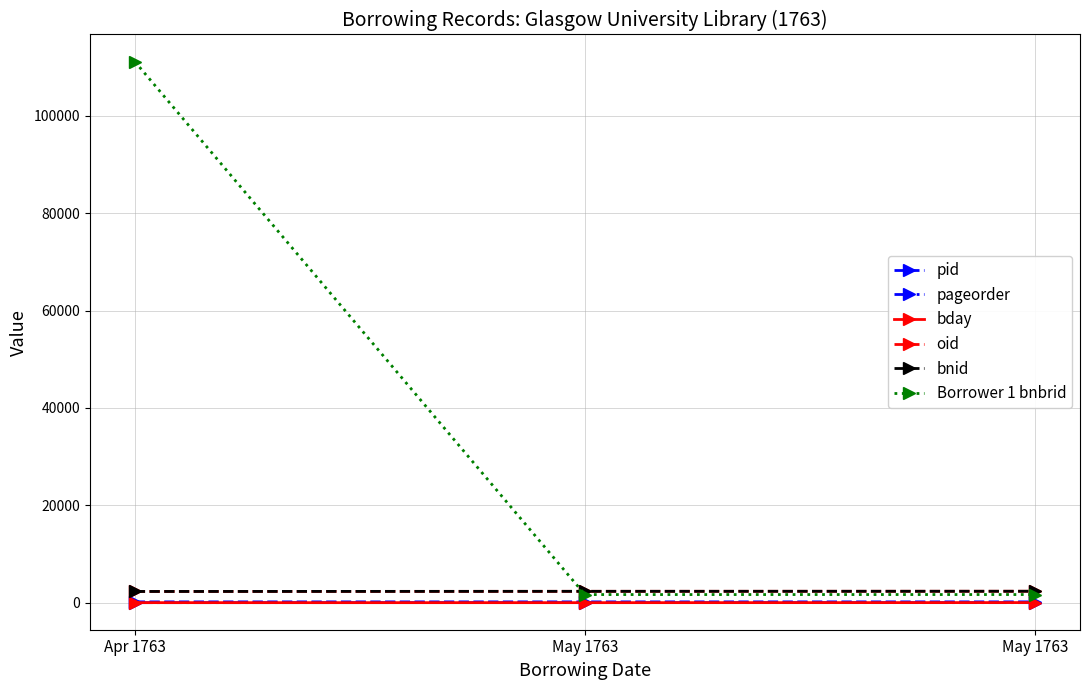

At Apr 1763, list the series in order from smallest to largest.

pageorder, bday, pid, oid, bnid, Borrower 1 bnbrid